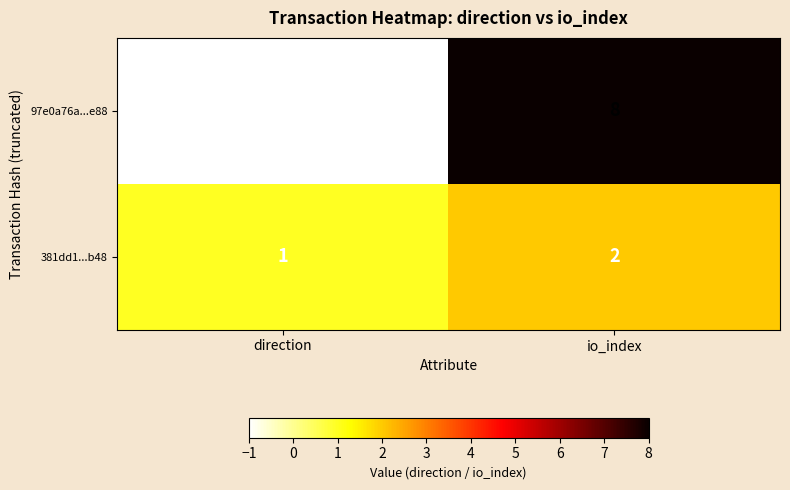

Count the number of data series in this chart.

2